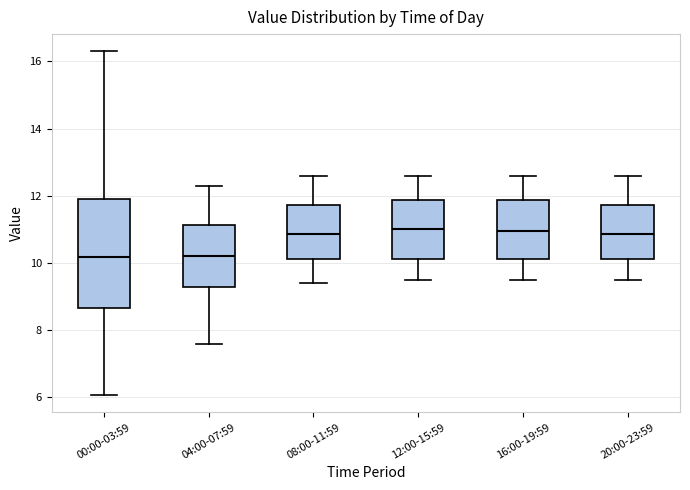

Where does the upper whisker of the box for 20:00-23:59 end on the y-axis? The values are not printed on the chart, so give them approximately, as read against the axis.

12.6